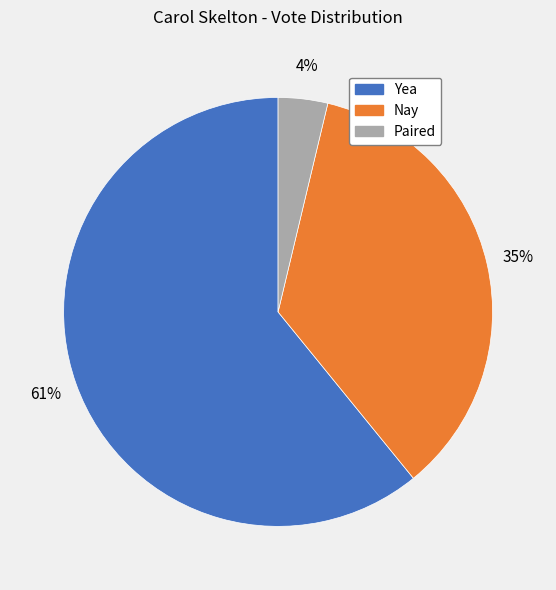

To the nearest percent, what is the average slice percentage?

33%